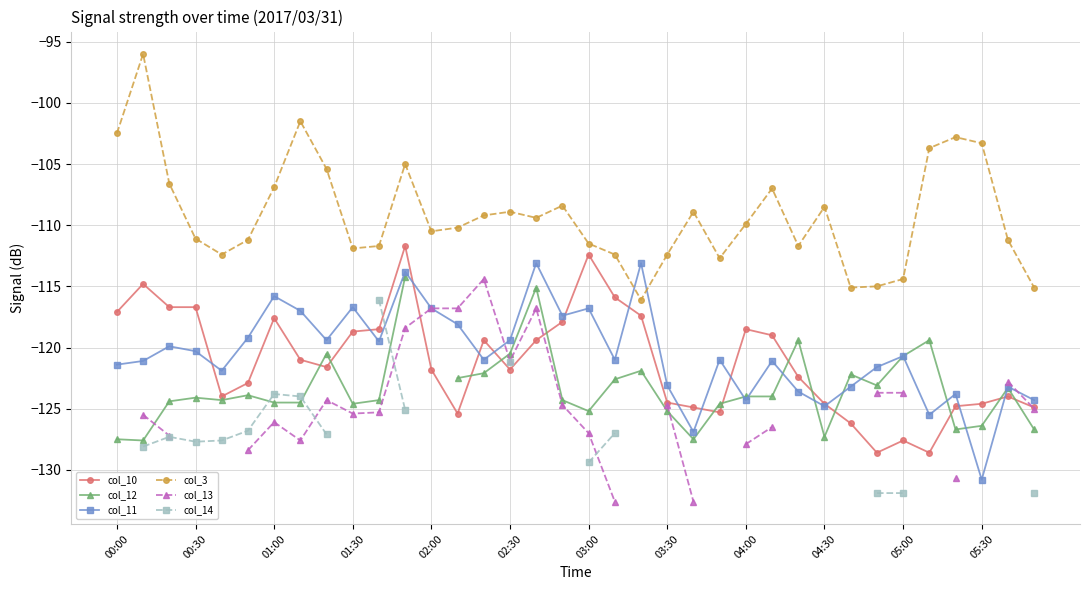

True or false: col_11 and col_10 intersect in this chart.

True